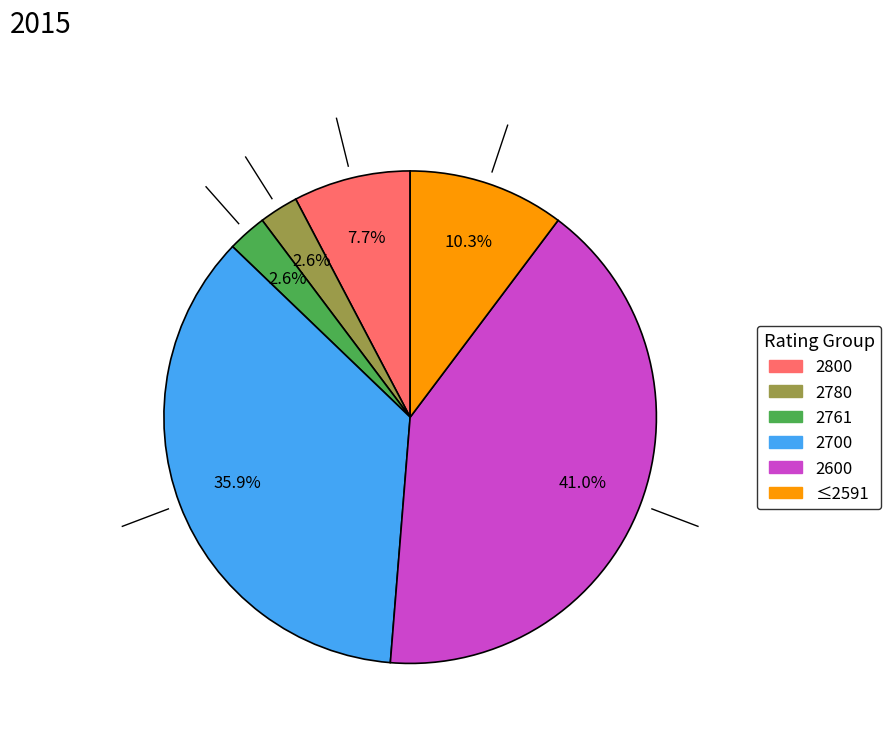

Is there a majority slice in this chart?

No